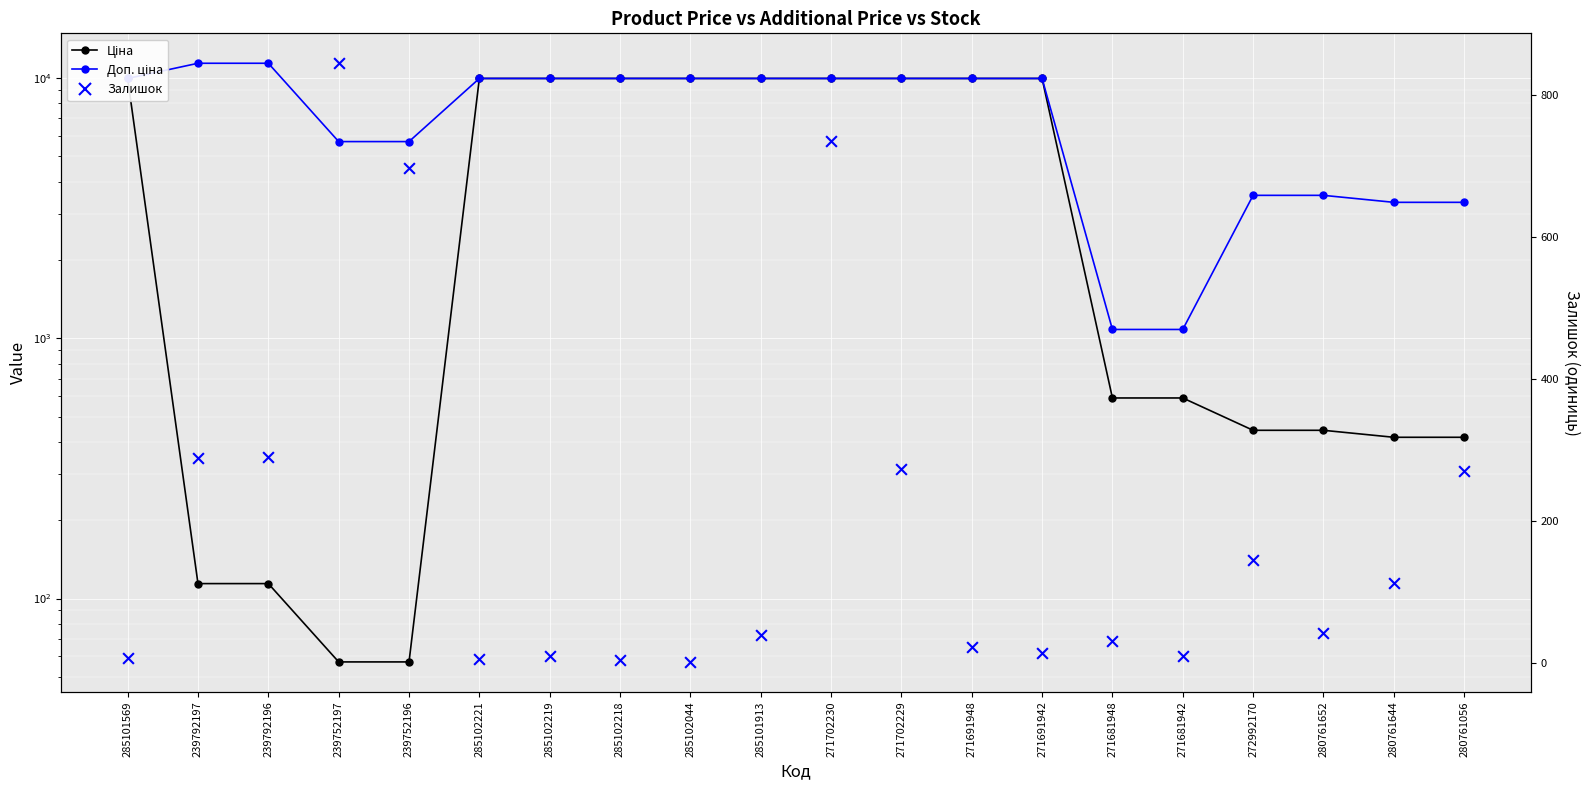

Which series has the widest spread of Y values?

Доп. ціна